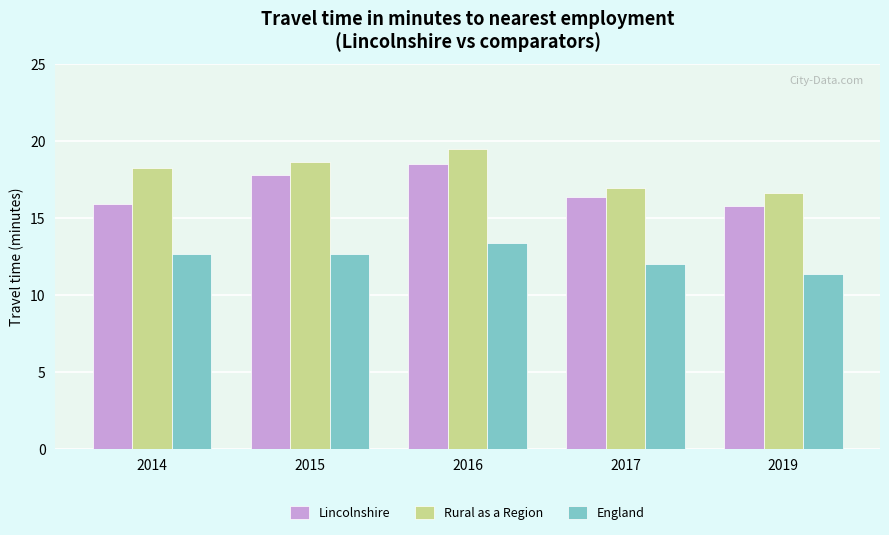

Where is Rural as a Region nearest to the value 18?

2014